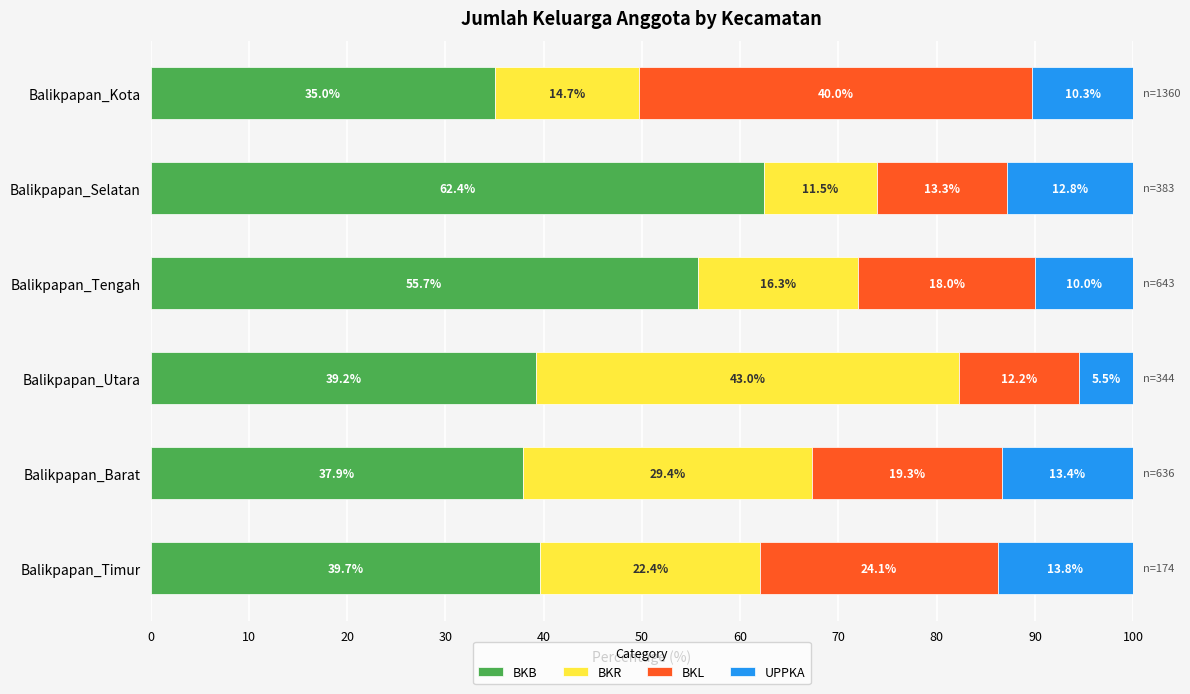

What is the maximum value for BKB?

62.4